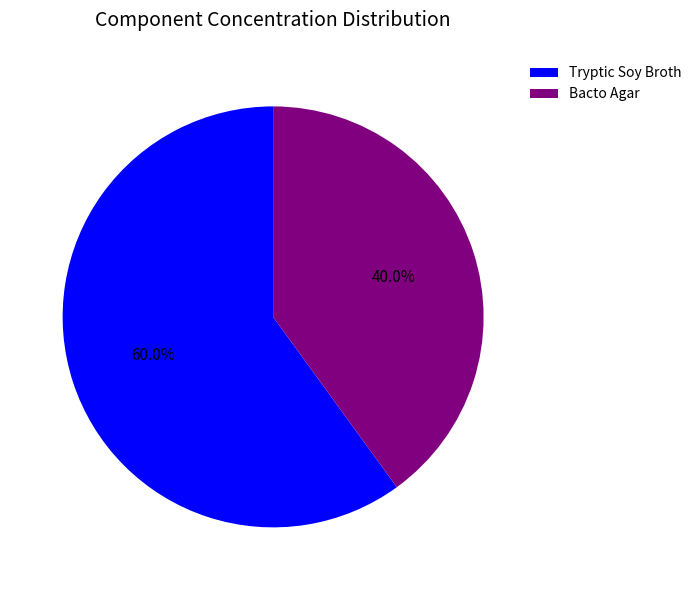

To the nearest percent, what is the difference between the largest and smallest slice percentages?

20%